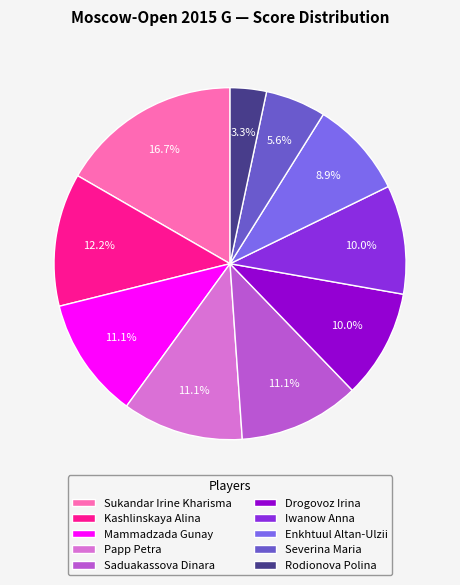

Which category has the biggest portion of the pie?

Sukandar Irine Kharisma